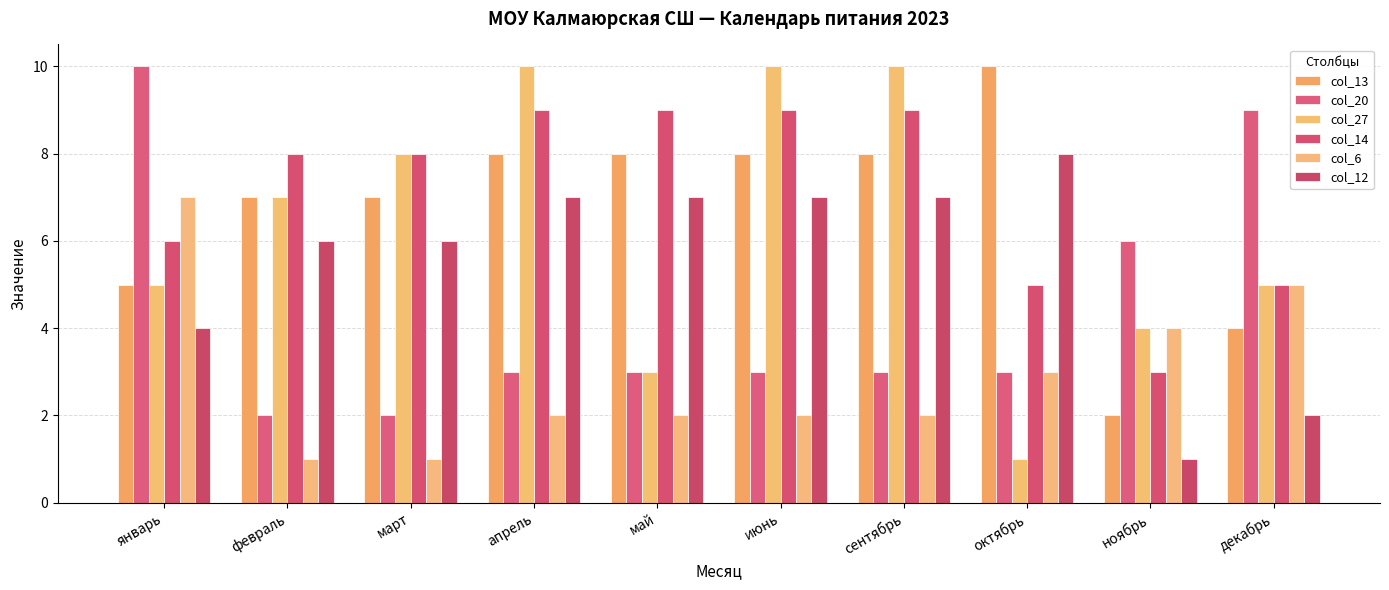

At which category does the chart reach its peak across all series?

октябрь